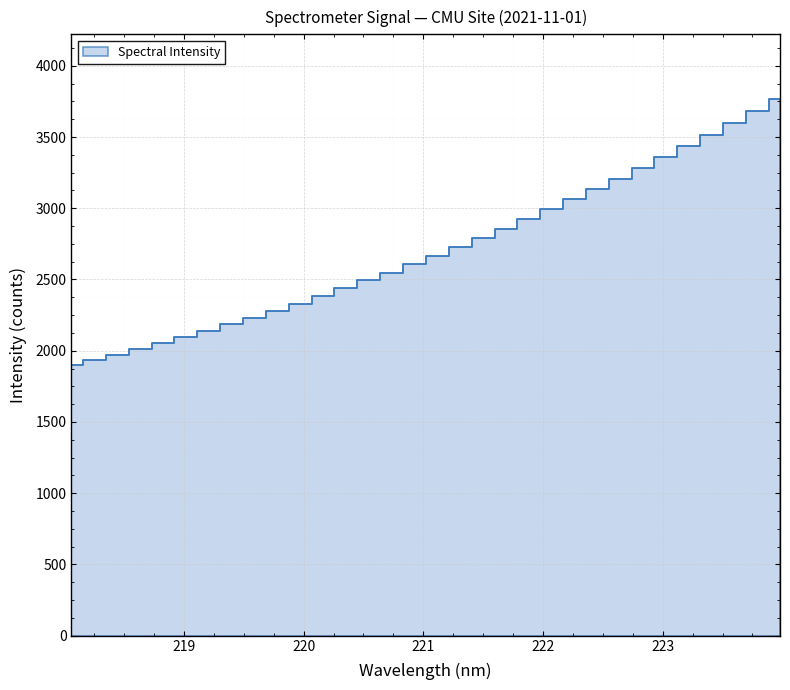

What is the minimum value shown in the chart?

1896.6